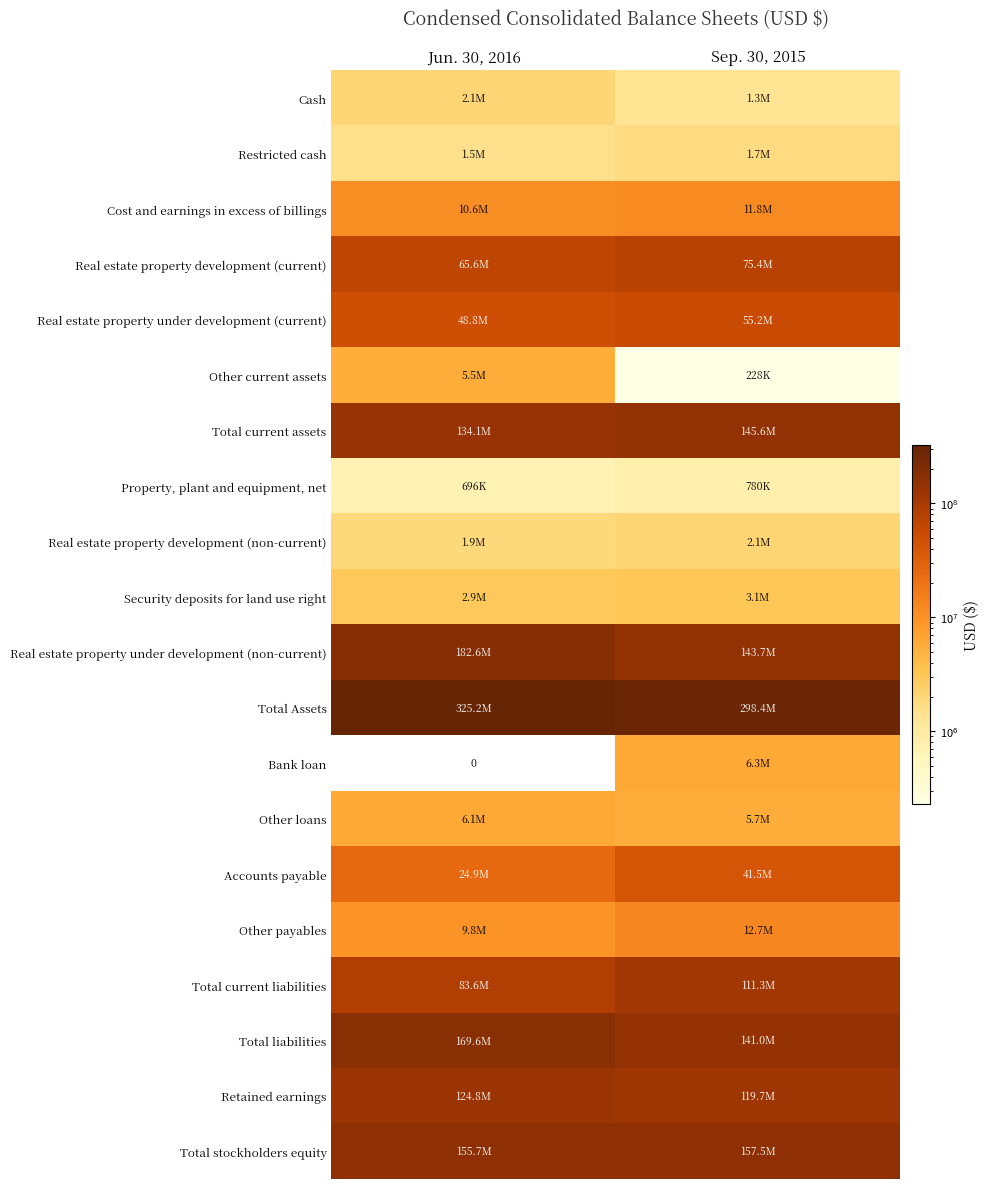

Rank the series at Jun. 30, 2016 from lowest to highest value.

Bank loan, Property, plant and equipment, net, Restricted cash, Real estate property development (non-current), Cash, Security deposits for land use right, Other current assets, Other loans, Other payables, Cost and earnings in excess of billings, Accounts payable, Real estate property under development (current), Real estate property development (current), Total current liabilities, Retained earnings, Total current assets, Total stockholders equity, Total liabilities, Real estate property under development (non-current), Total Assets